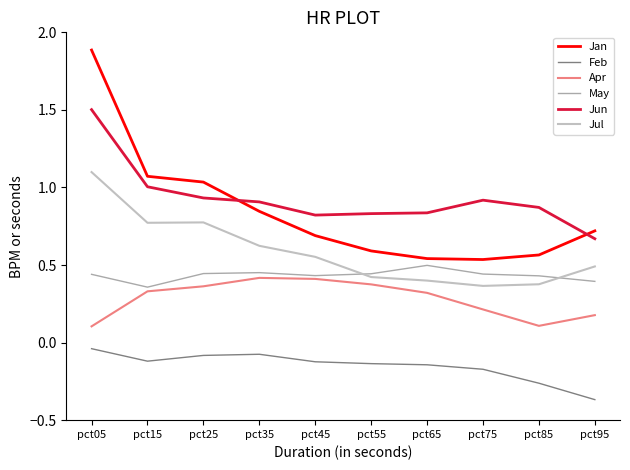

True or false: Jun has a value of 0.5 at pct65.

False